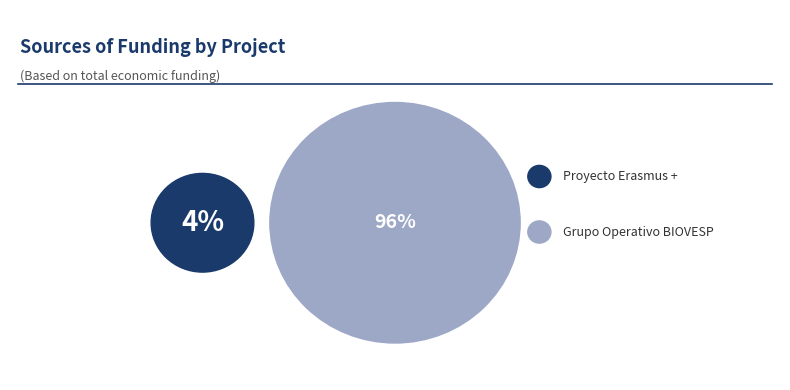

To the nearest percent, what is the average slice percentage?

50%